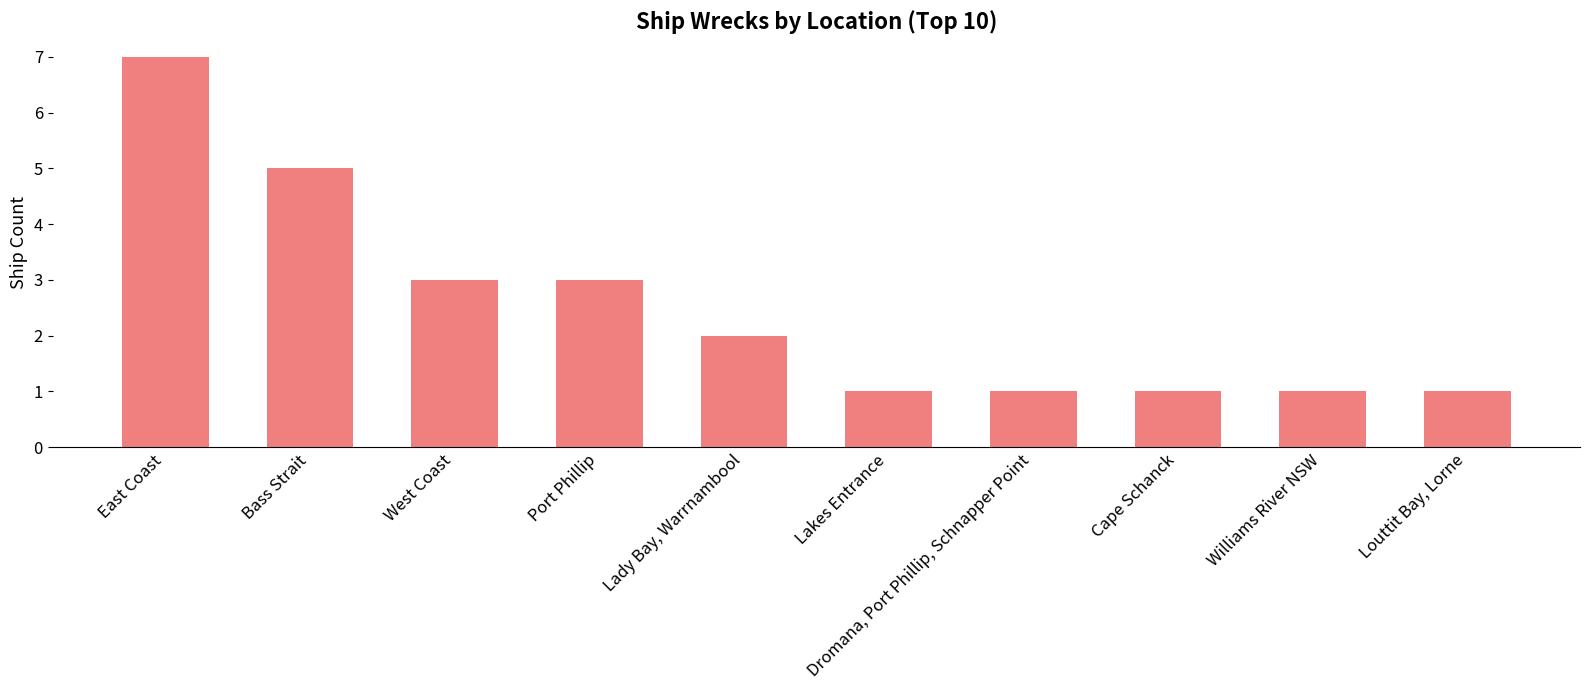

Count the number of data series in this chart.

1